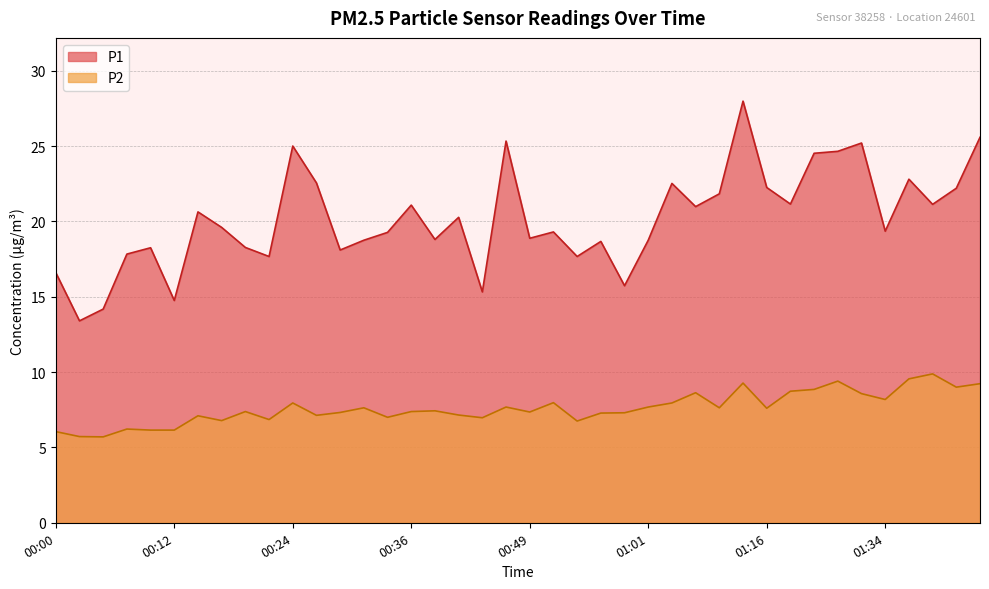

Which series changed the most between 00:07 and 01:03?

P1